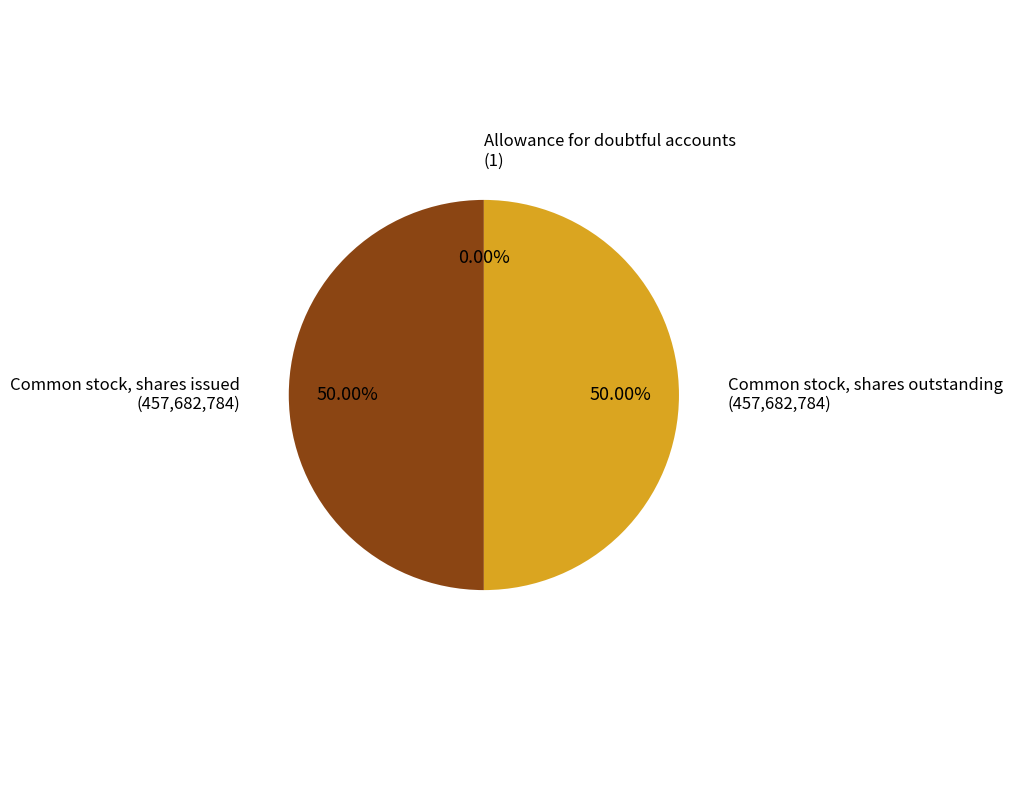

Which has a higher value, Common stock, shares issued or Allowance for doubtful accounts?

Common stock, shares issued